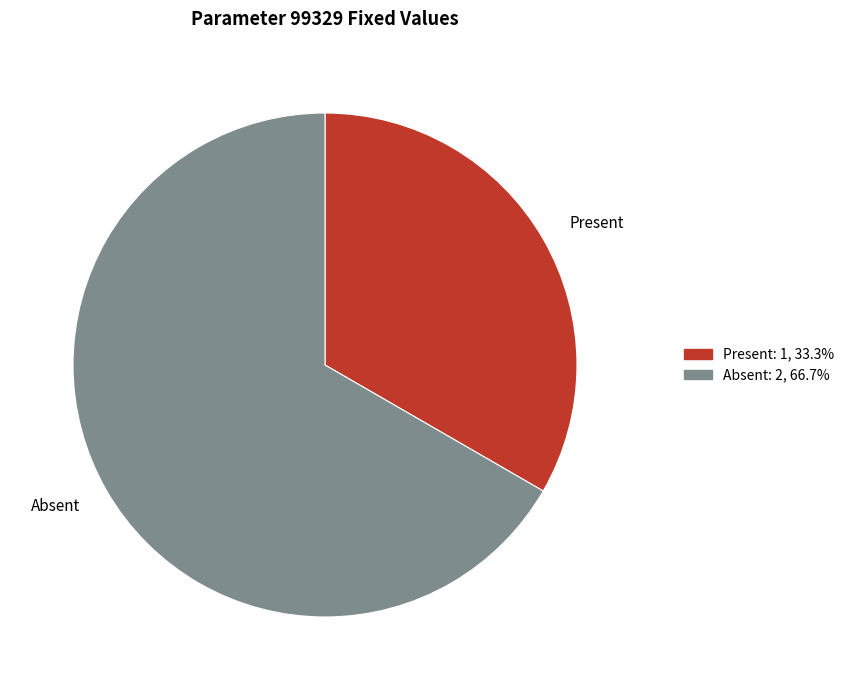

Which slice is the smallest?

Present